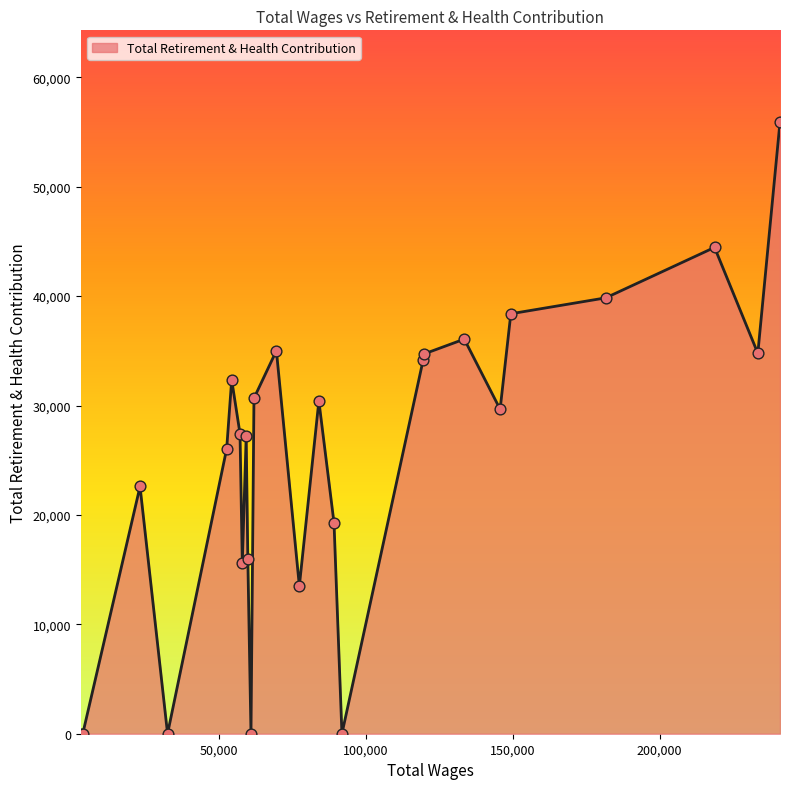

What is the difference between the maximum and minimum values?

55907